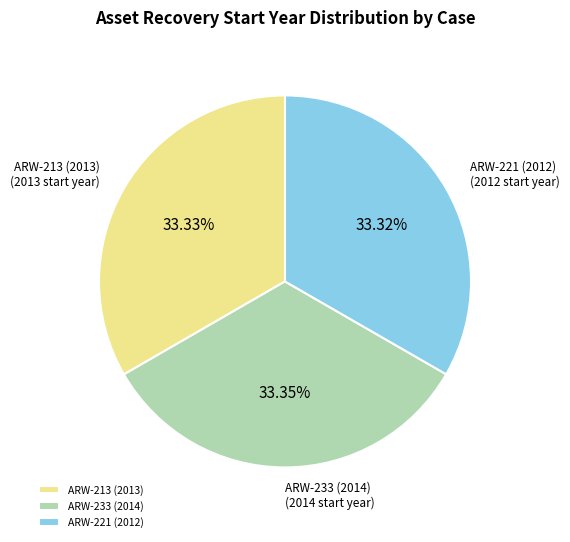

What portion of the pie excludes ARW-213 (2013)?

66.7%